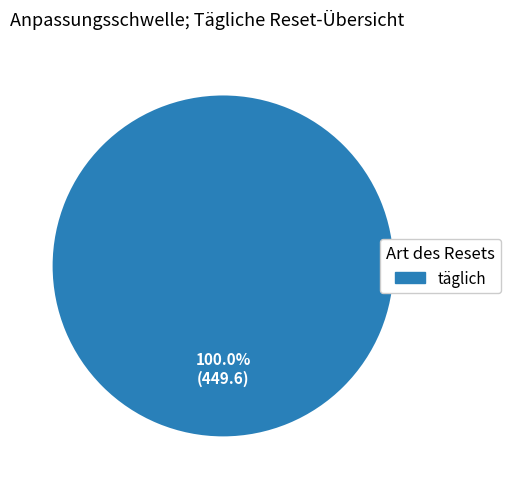

Is there any slice that represents more than half of the pie?

Yes